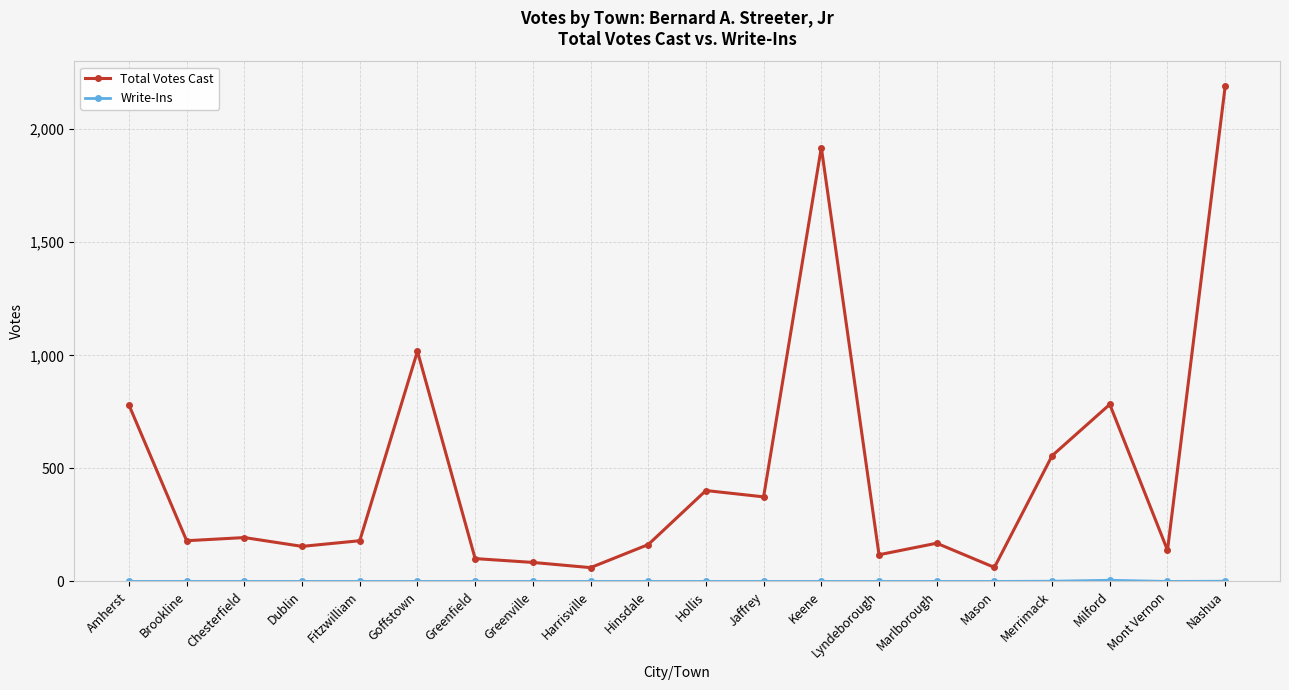

What is the maximum value for Total Votes Cast?

2190